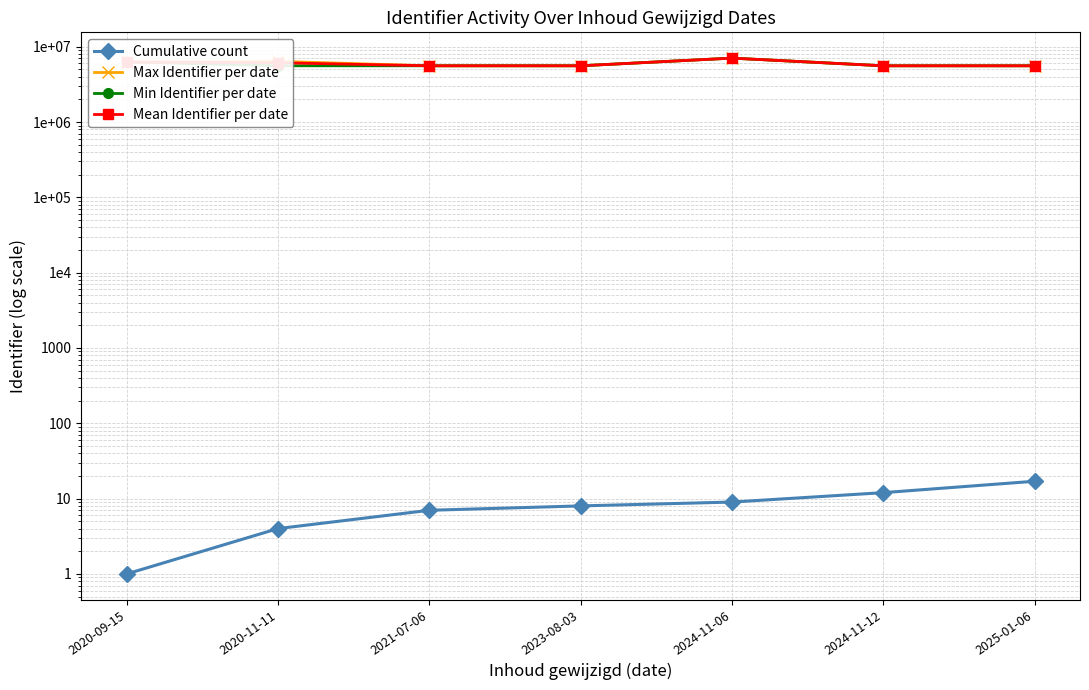

Which label corresponds to the smallest value in the chart?

2020-09-15